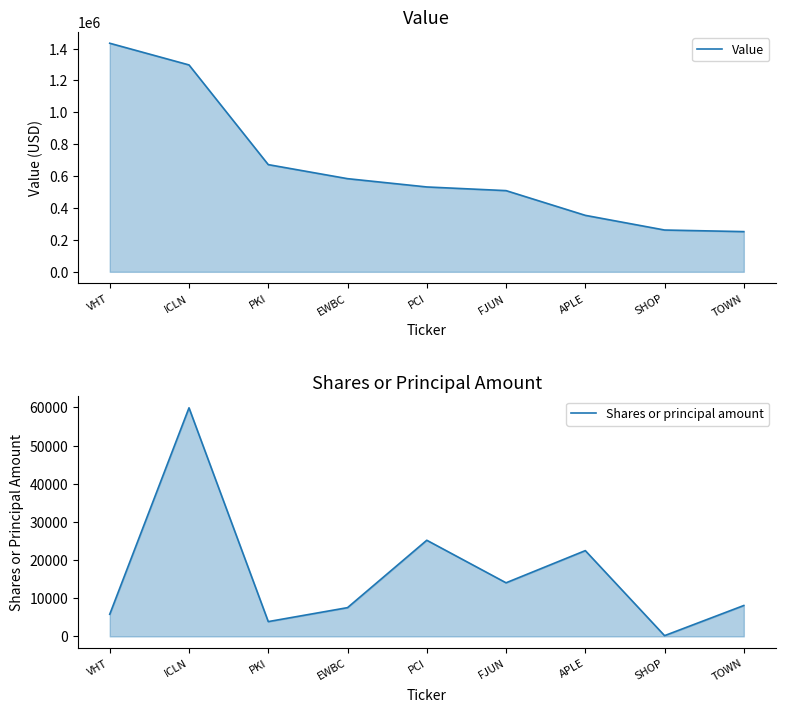

What is the difference between the maximum and minimum values in the Value series?

1181000